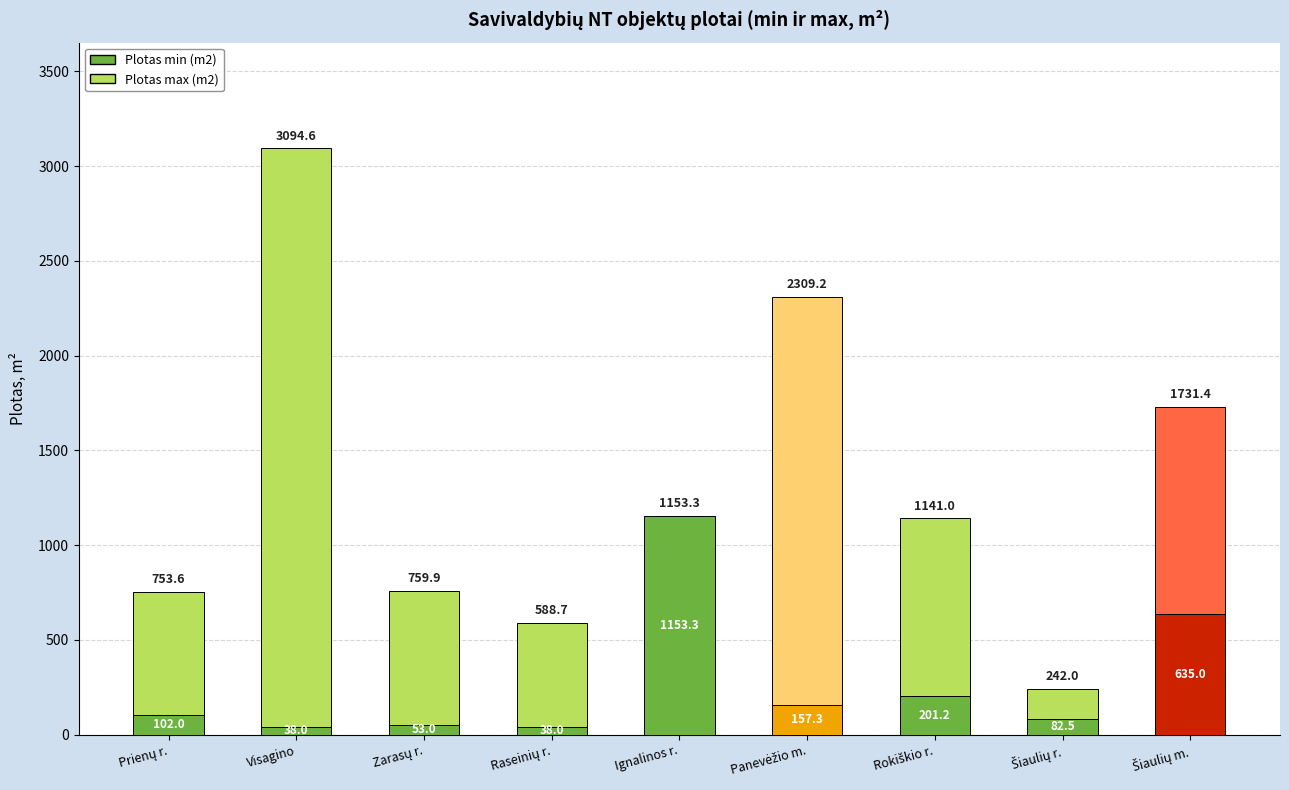

The Plotas min (m2) series shows 1713.0 at Ignalinos r.. True or false?

False